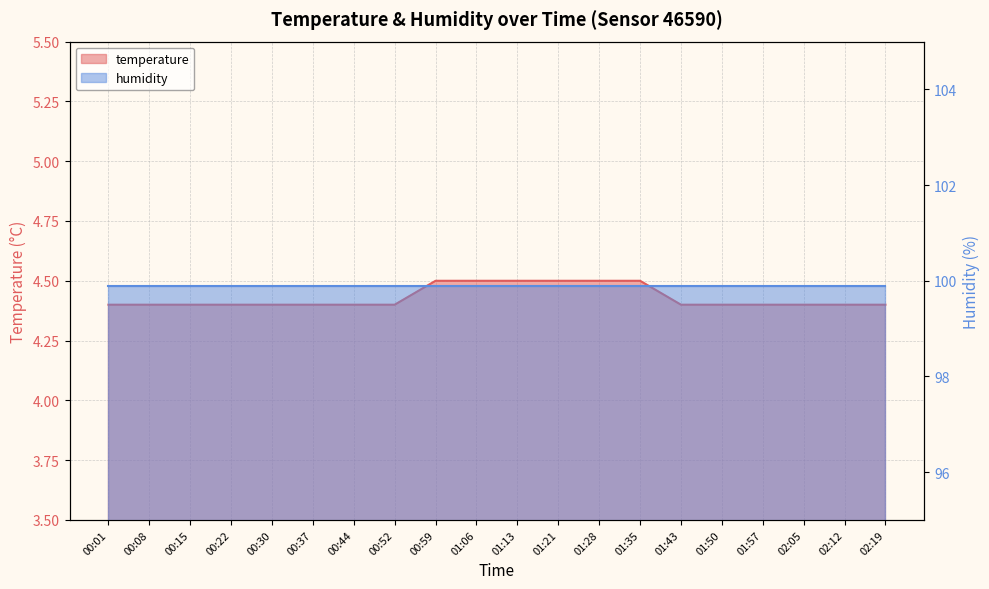

What is the maximum value shown in the chart?

4.5